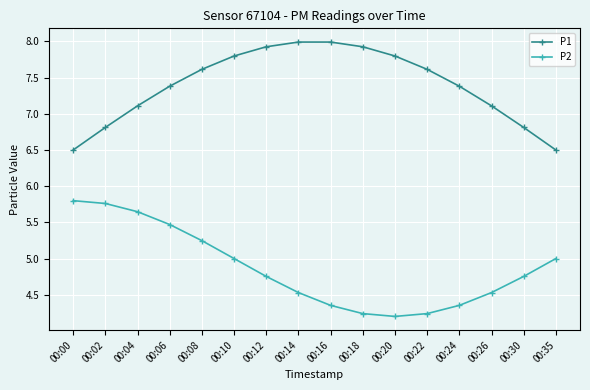

What is the value of the P2 point at the 12th from the left?

4.2